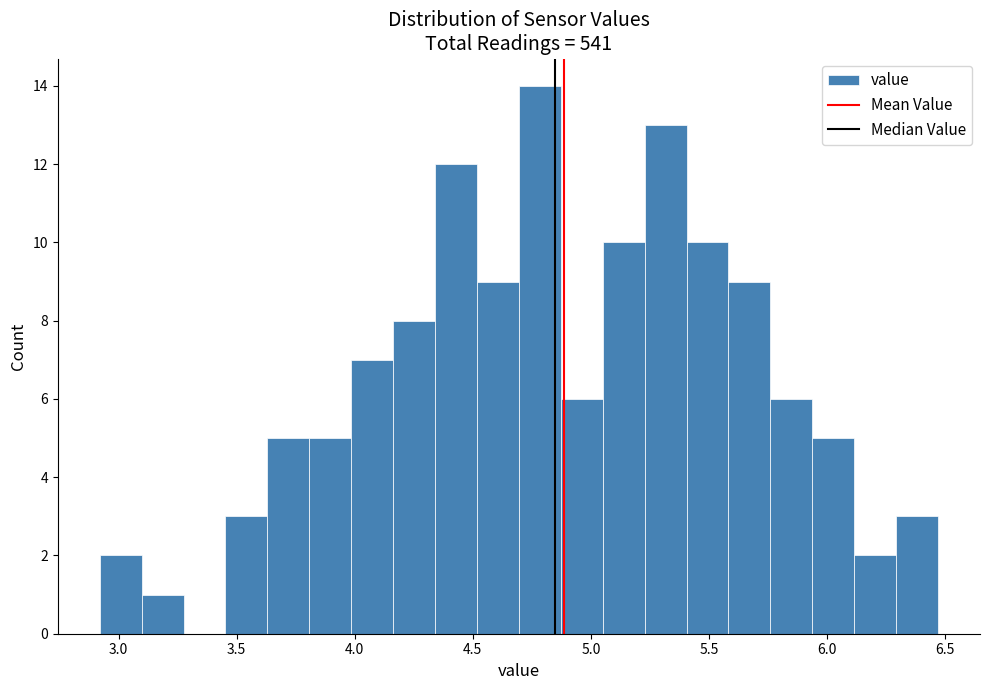

Read against the x-axis, roughly where is the centre of the tallest bar?

4.80